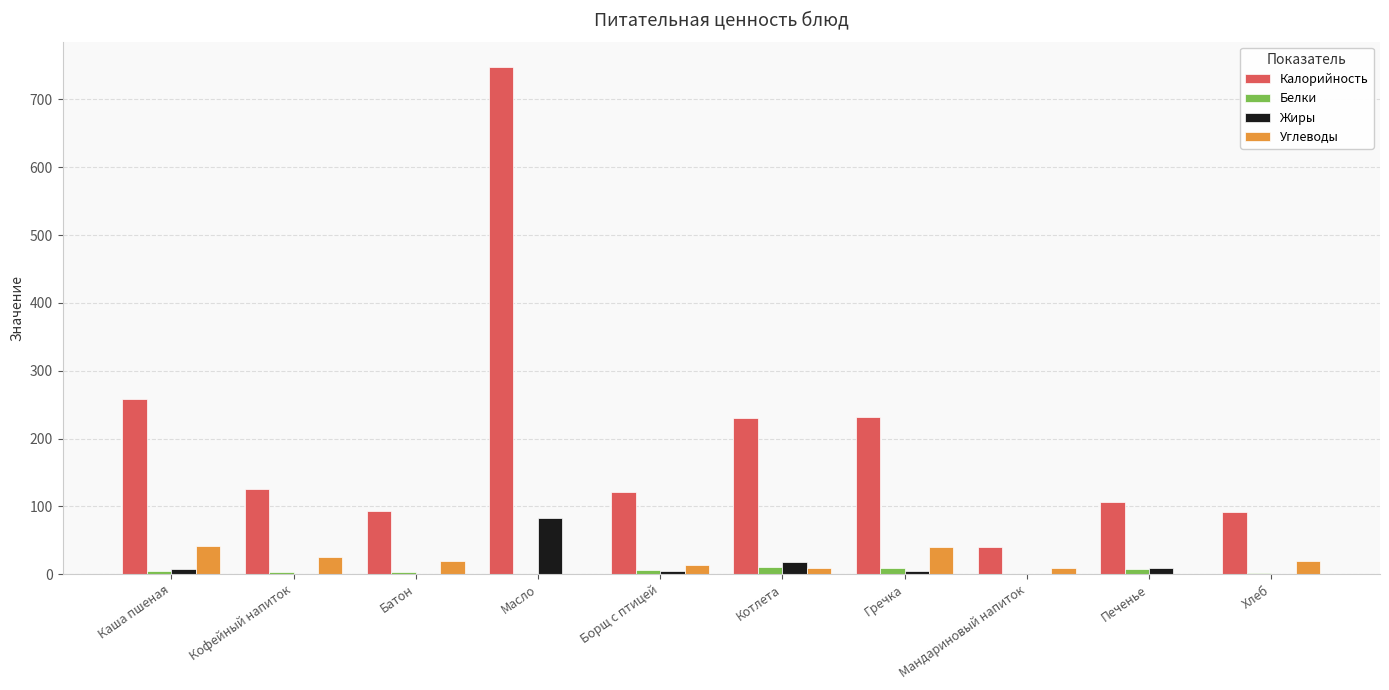

How many values in the Белки series exceed 4?

5